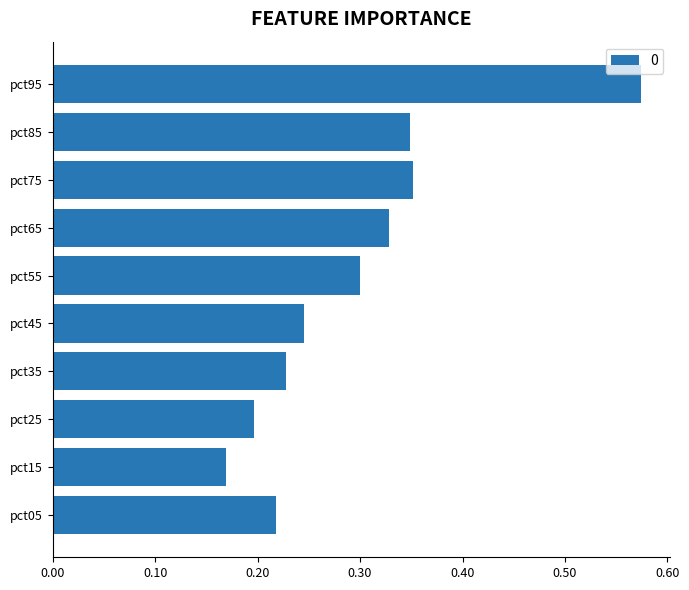

What is the sum of all values?

3.0